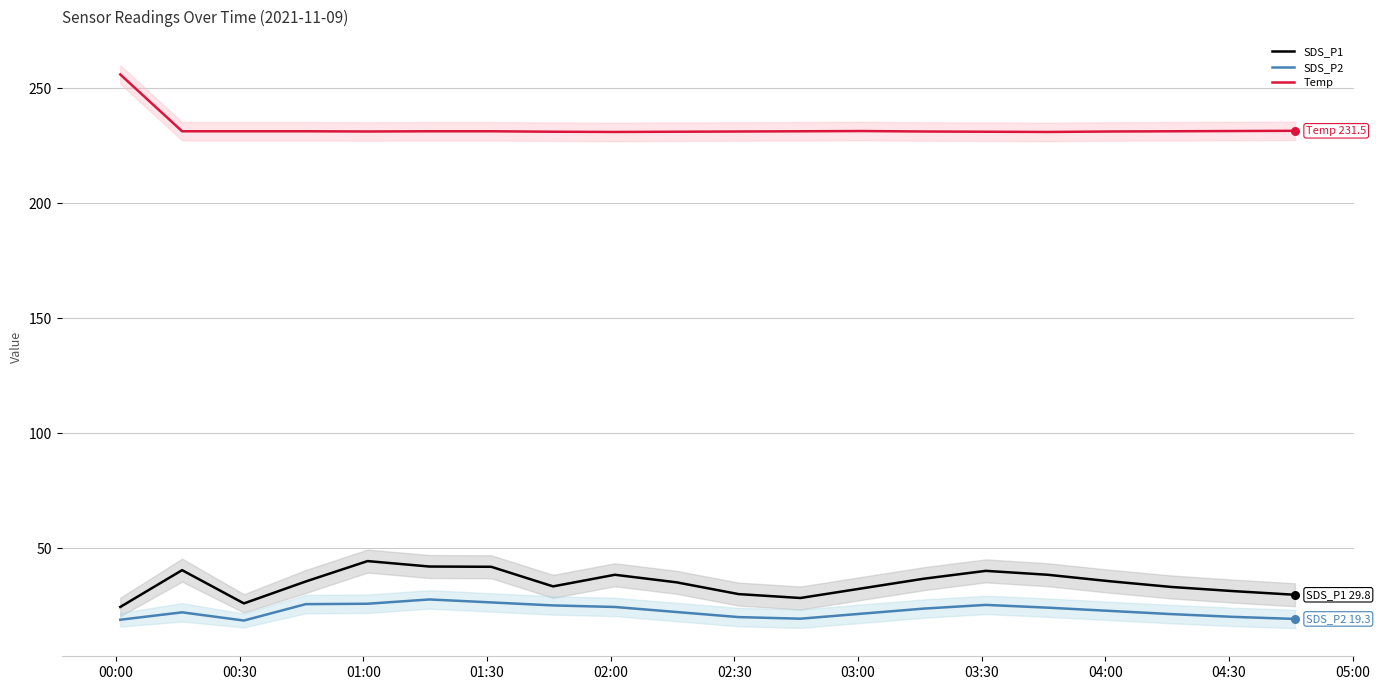

Is the value of SDS_P2 at 11 greater than the value of SDS_P1 at 00:30?

No